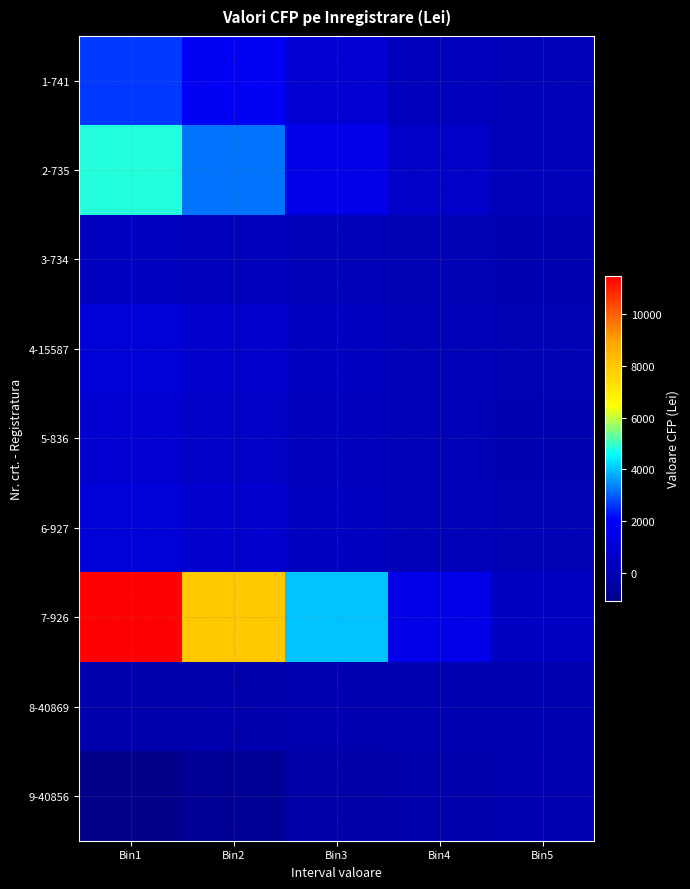

Rank the series at Bin2 from highest to lowest value.

7-926, 2-735, 1-741, 6-927, 4-15587, 5-836, 3-734, 8-40869, 9-40856